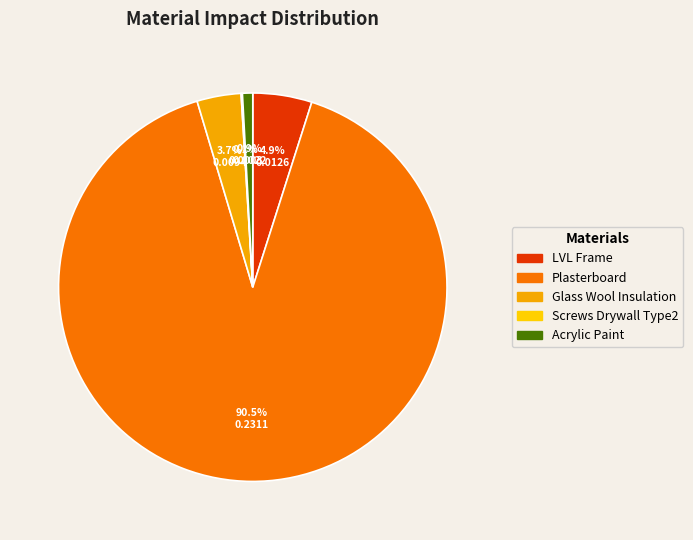

Does any single category account for the majority?

Yes